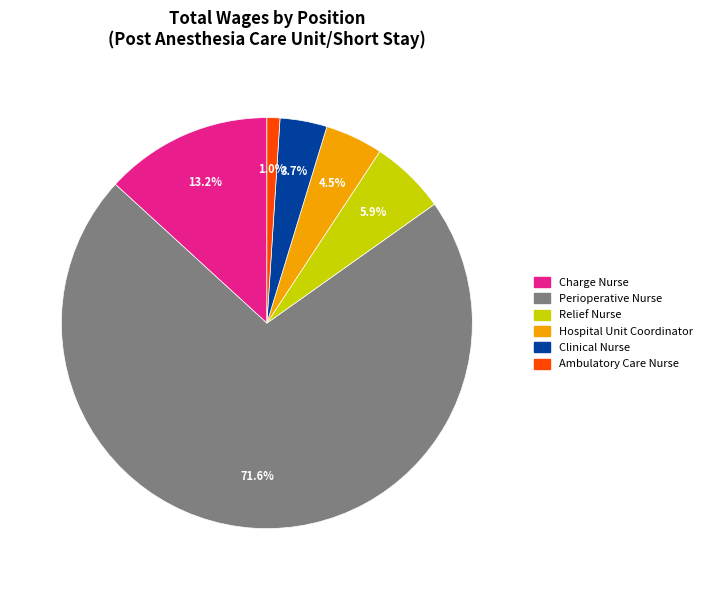

Is the sum of Hospital Unit Coordinator and Perioperative Nurse greater than half?

Yes